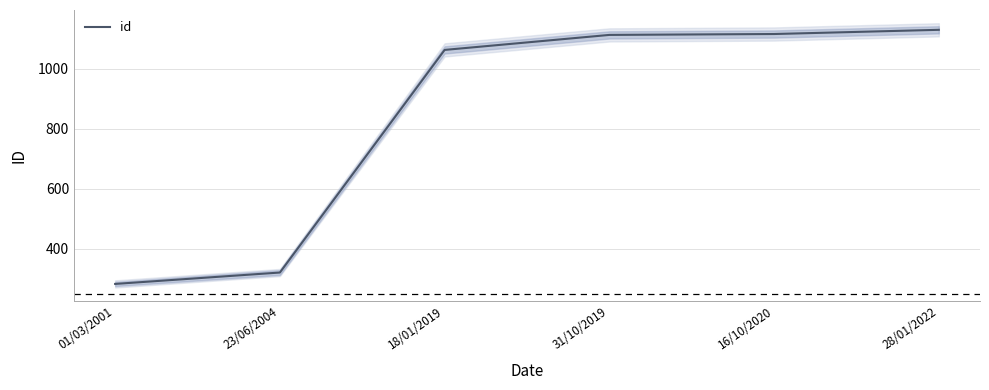

List the labels in order of value, largest first.

28/01/2022, 16/10/2020, 31/10/2019, 18/01/2019, 23/06/2004, 01/03/2001